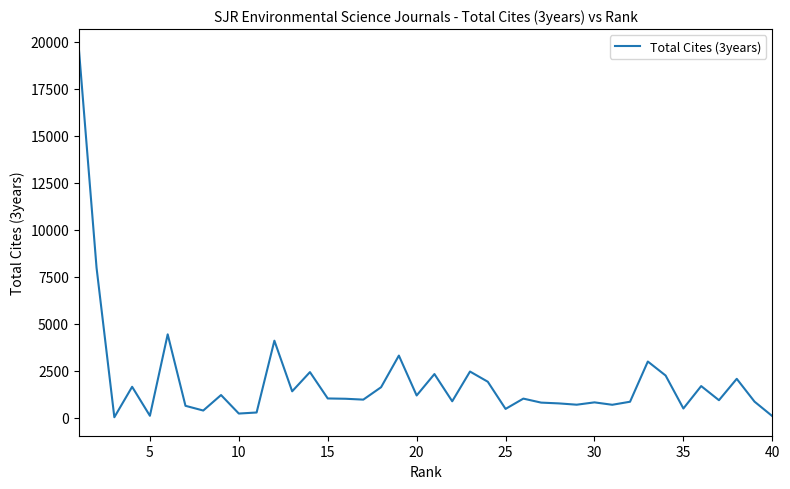

What is the difference between the maximum and minimum values?

19665